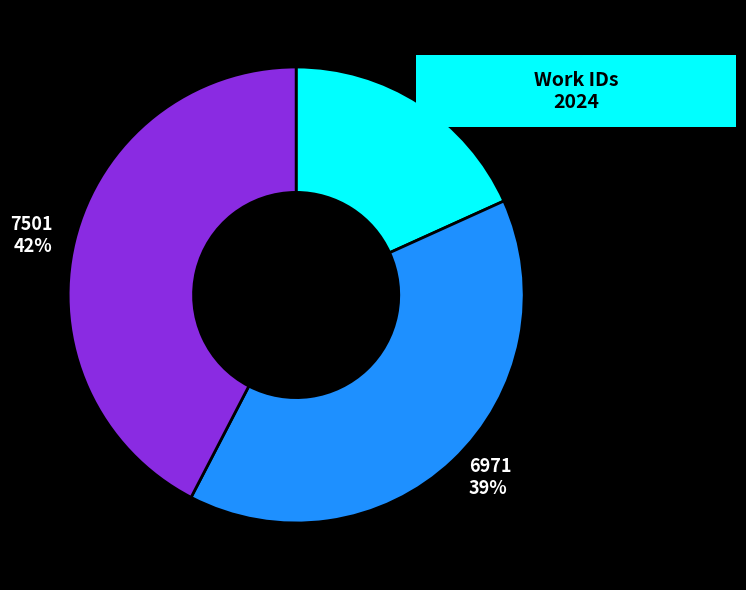

Is there any slice that represents more than half of the pie?

No